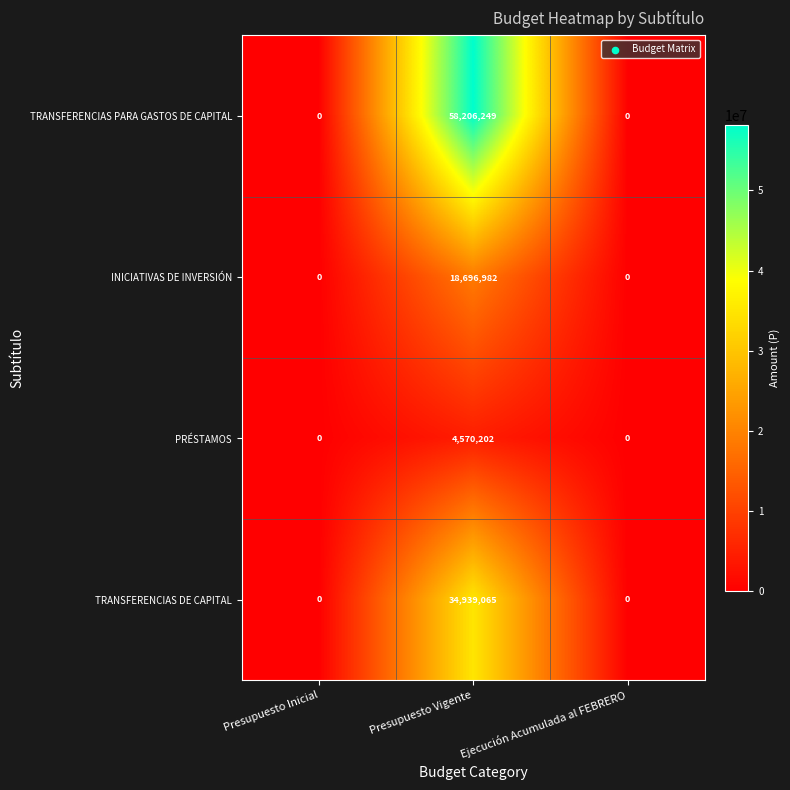

At how many categories does at least one series exceed 17860584?

1